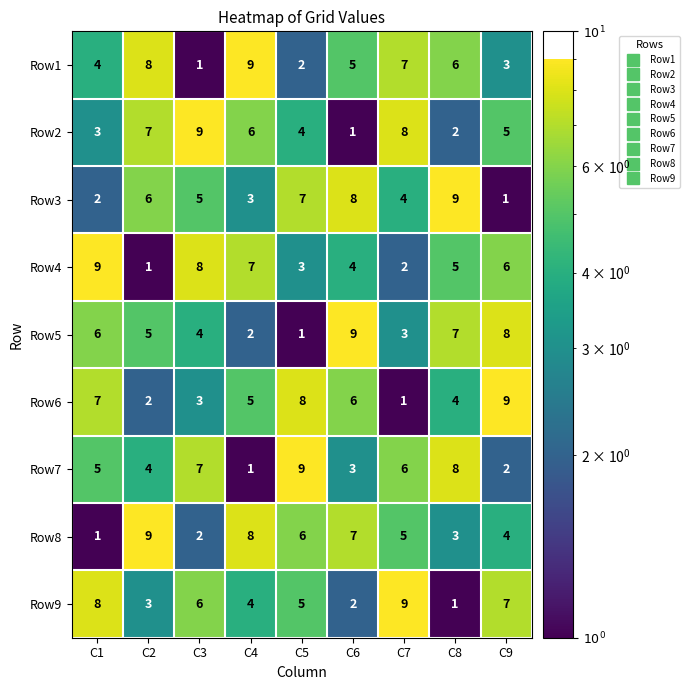

At how many categories does at least one series exceed 5?

9